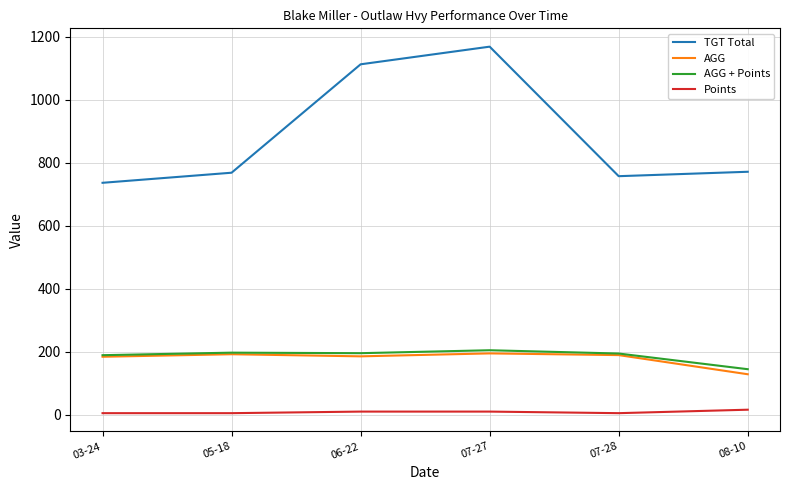

Which series has the largest total across all categories?

TGT Total